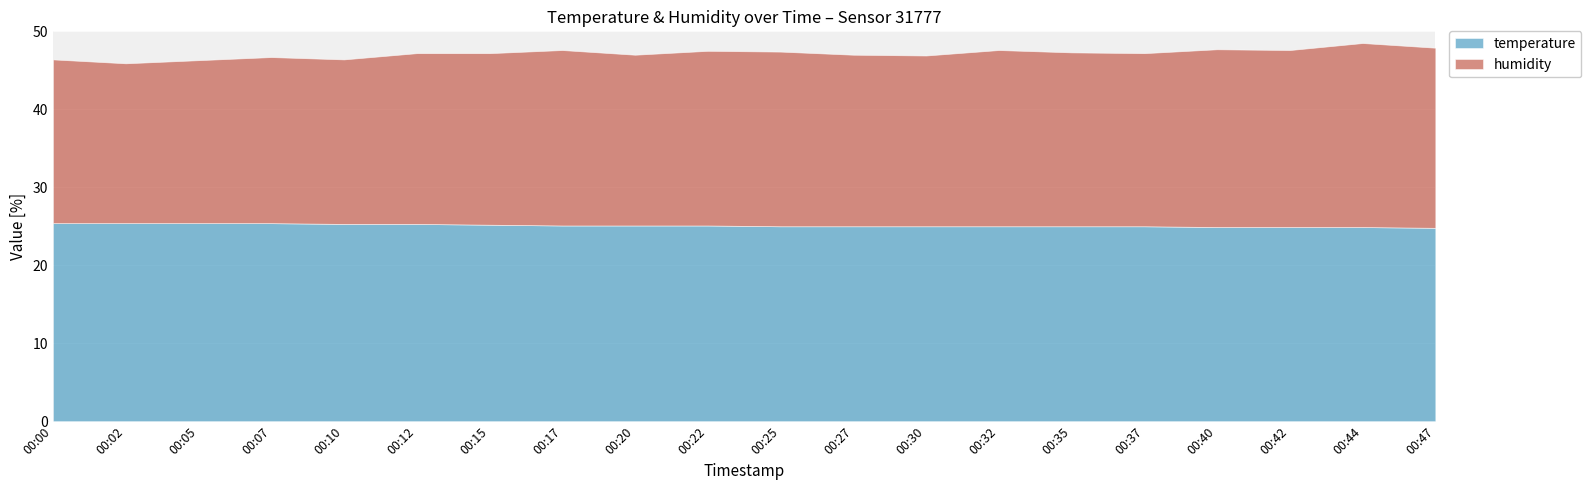

The humidity series shows 23.1 at 00:47. True or false?

True